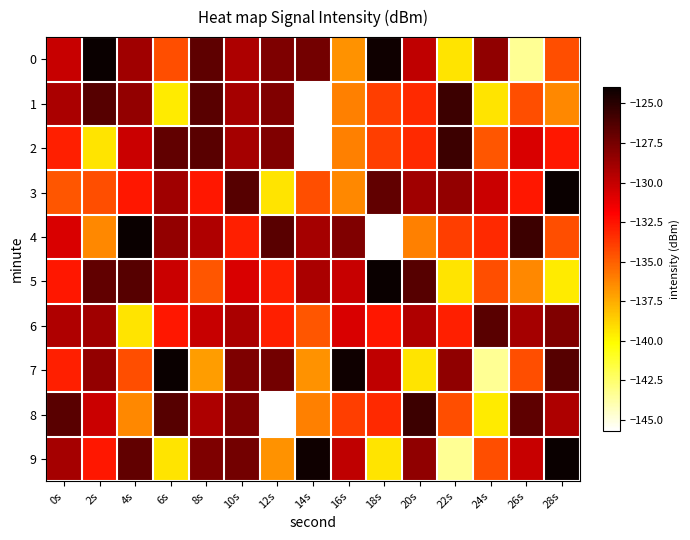

What is the total value across all series at 14s?

-1343.2